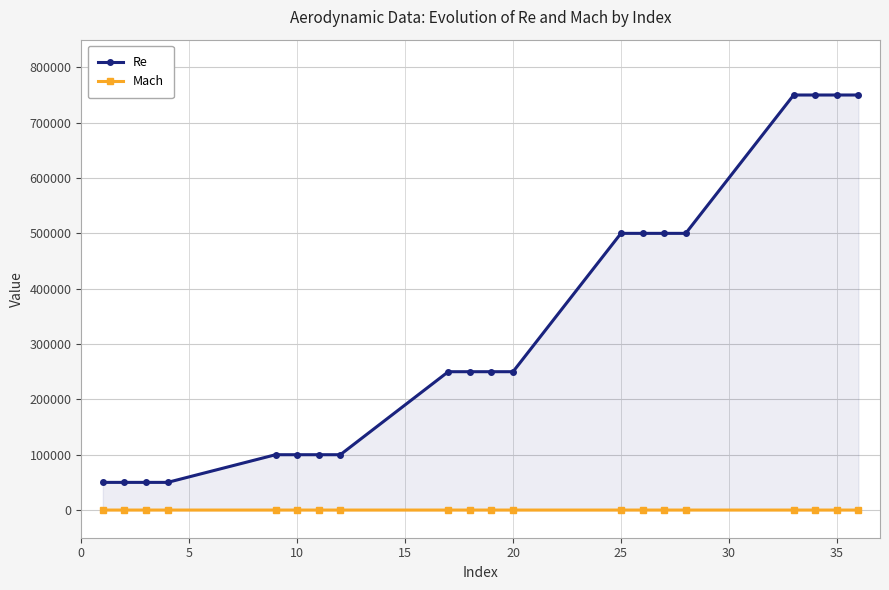

What is the average value of the Mach series?

0.1